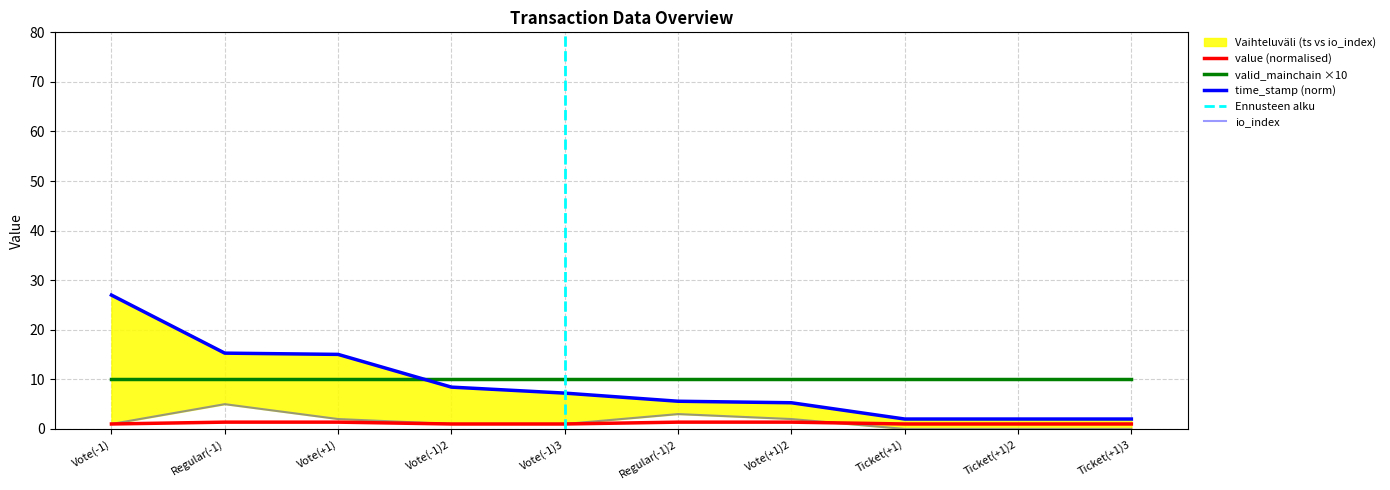

Reading right to left, what are all the values shown in this chart?

value: Ticket(+1)3=1.0	Ticket(+1)2=1.0	Ticket(+1)=1.0	Vote(+1)2=1.4	Regular(-1)2=1.4	Vote(-1)3=1.0	Vote(-1)2=1.0	Vote(+1)=1.4	Regular(-1)=1.4	Vote(-1)=1.0
io_index: Ticket(+1)3=0.0	Ticket(+1)2=0.0	Ticket(+1)=0.0	Vote(+1)2=2.0	Regular(-1)2=3.0	Vote(-1)3=1.0	Vote(-1)2=1.0	Vote(+1)=2.0	Regular(-1)=5.0	Vote(-1)=1.0
time_stamp: Ticket(+1)3=2.0	Ticket(+1)2=2.0	Ticket(+1)=2.0	Vote(+1)2=5.3	Regular(-1)2=5.6	Vote(-1)3=7.2	Vote(-1)2=8.4	Vote(+1)=15.0	Regular(-1)=15.3	Vote(-1)=27.0